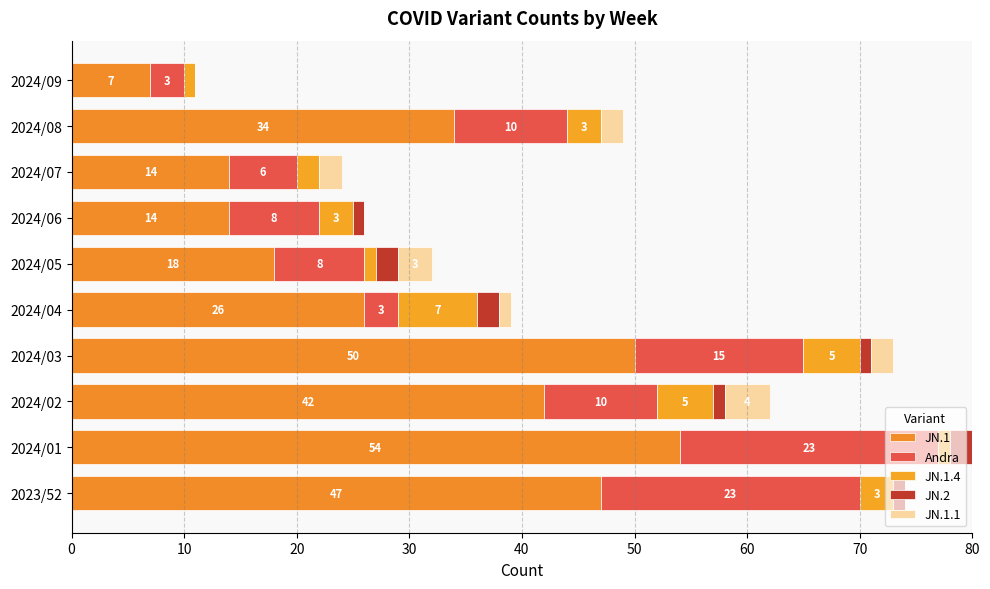

How many distinct data groups are displayed?

5